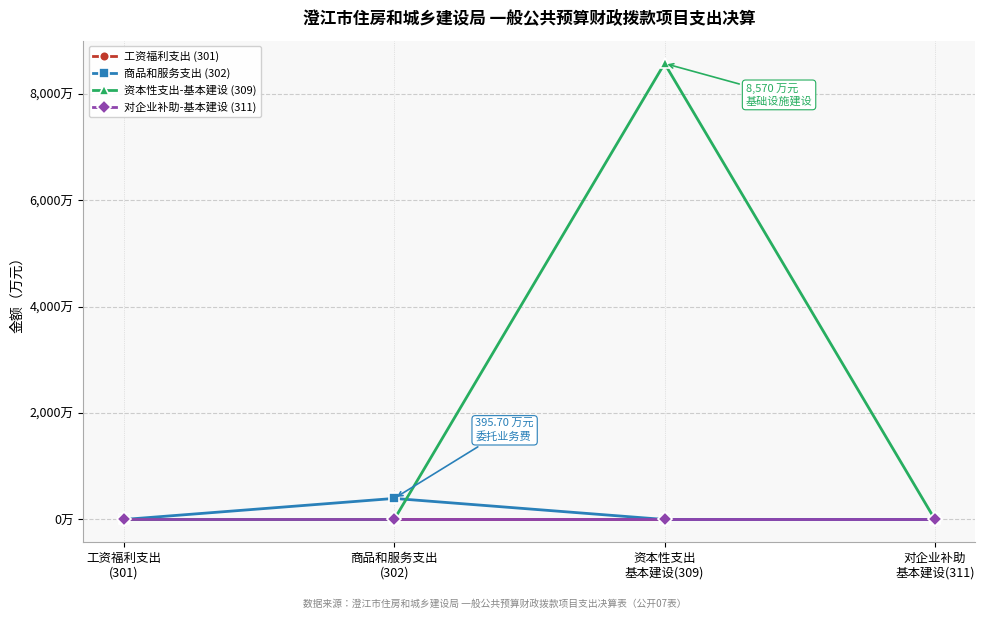

How many series are shown in this chart?

4